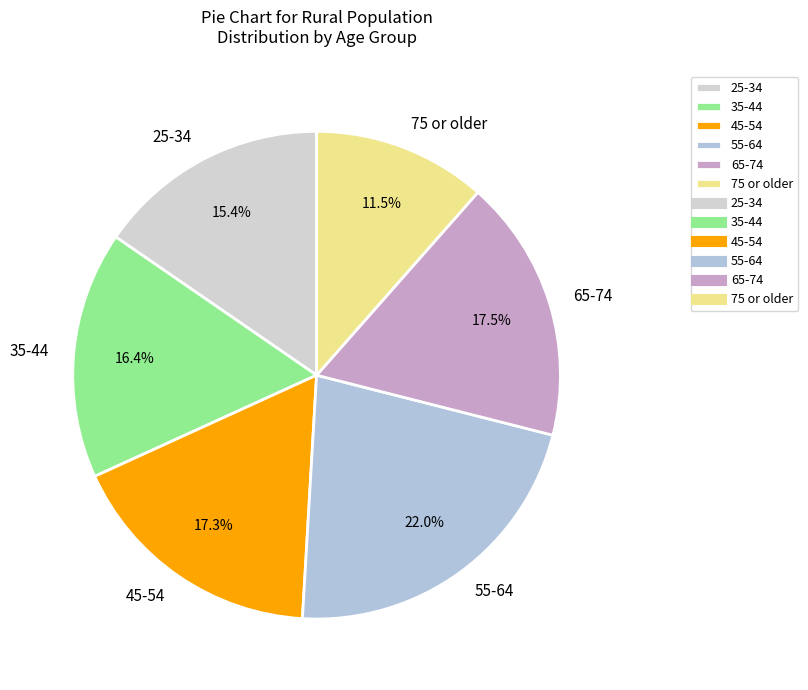

How many slices are in this pie chart?

6